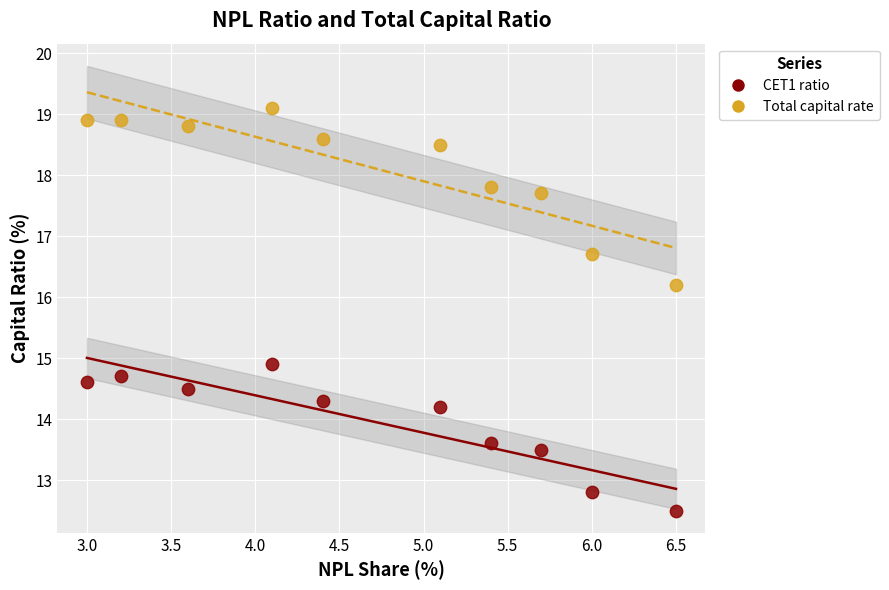

Which series has the widest spread of Y values?

Total capital rate